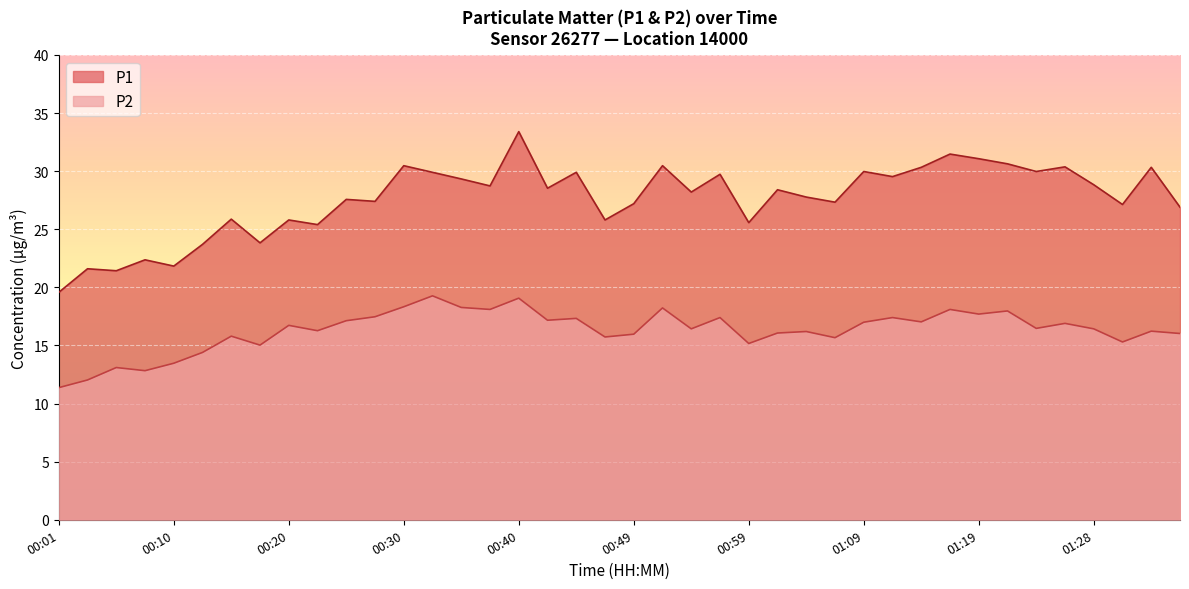

Which category has the lowest value in the P1 series?

00:01